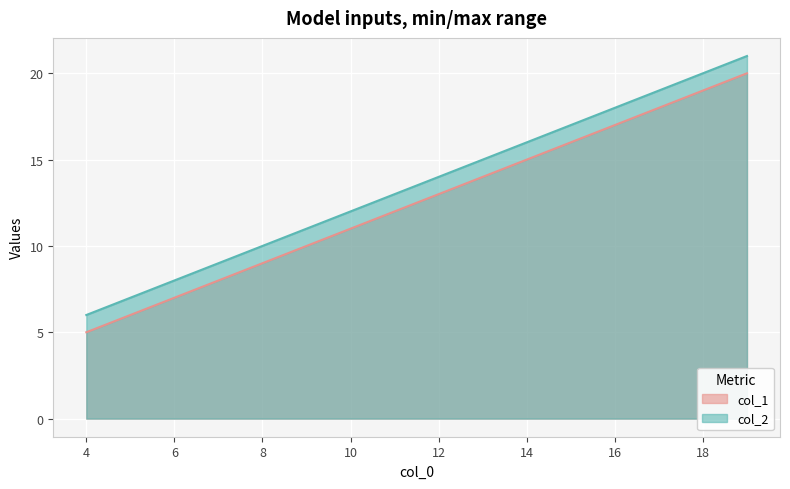

The col_2 series shows 13 at 19. True or false?

False